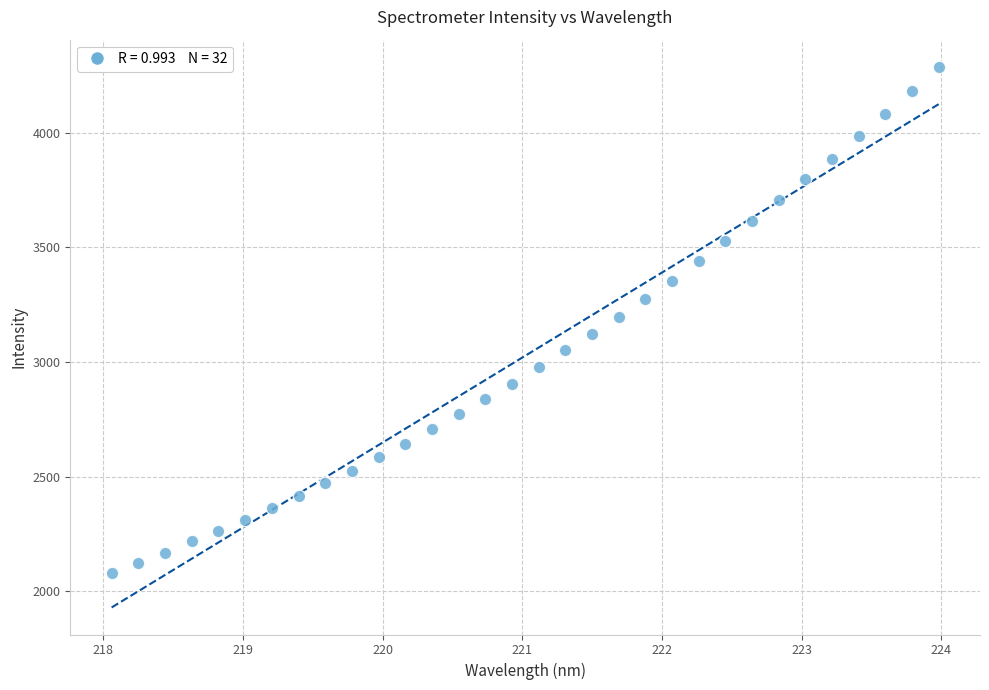

What is the range of Y values (max minus min)?

2211.4